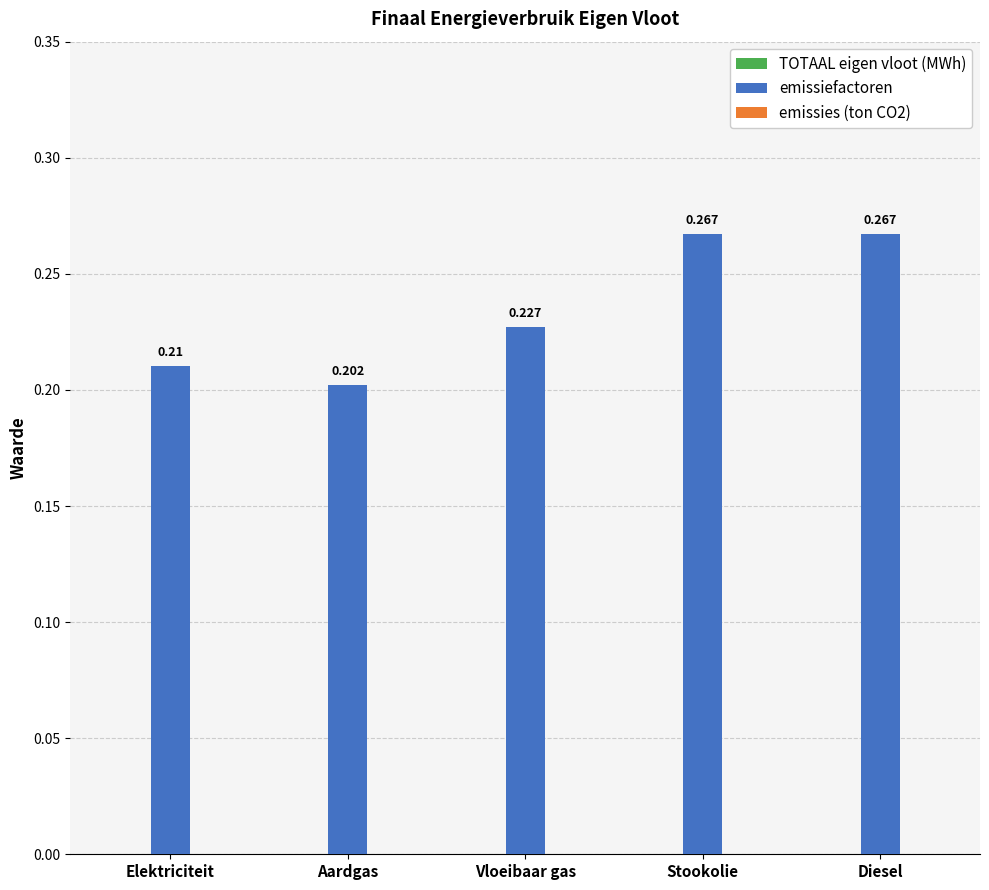

What is the label of the 3rd bar from the left?

Vloeibaar gas